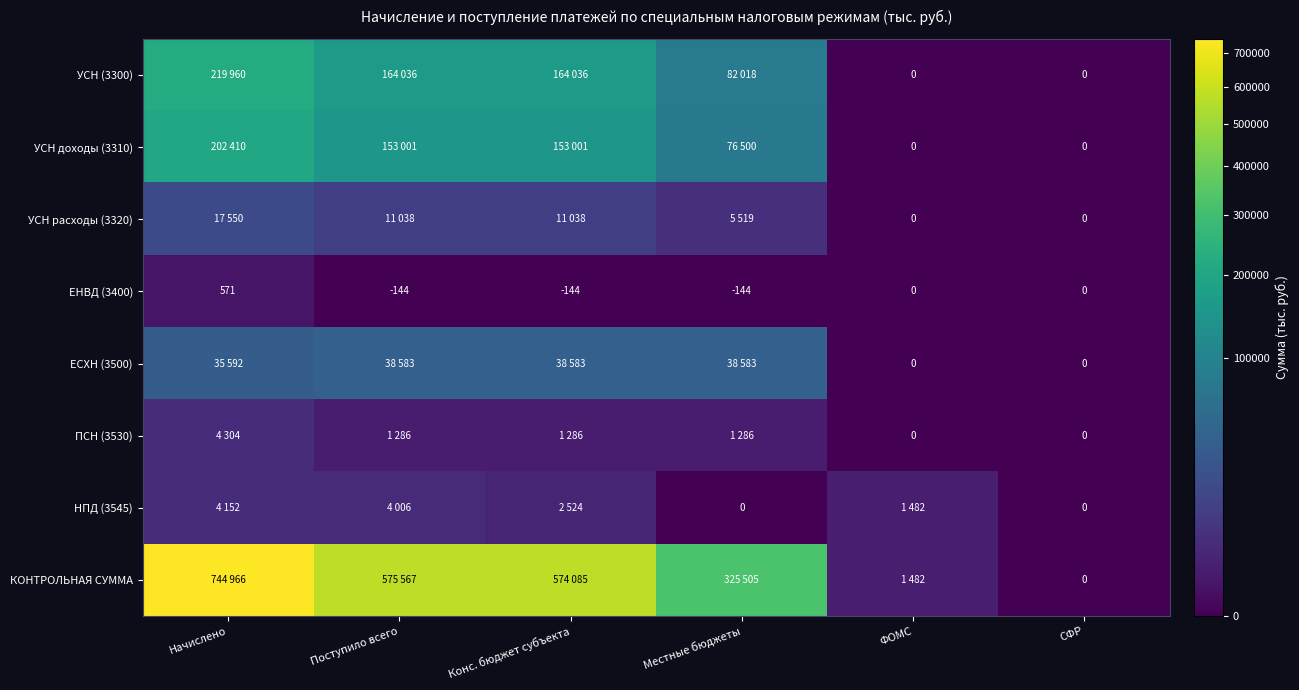

The value of ЕНВД (3400) at Поступило всего is -144. True or false?

True